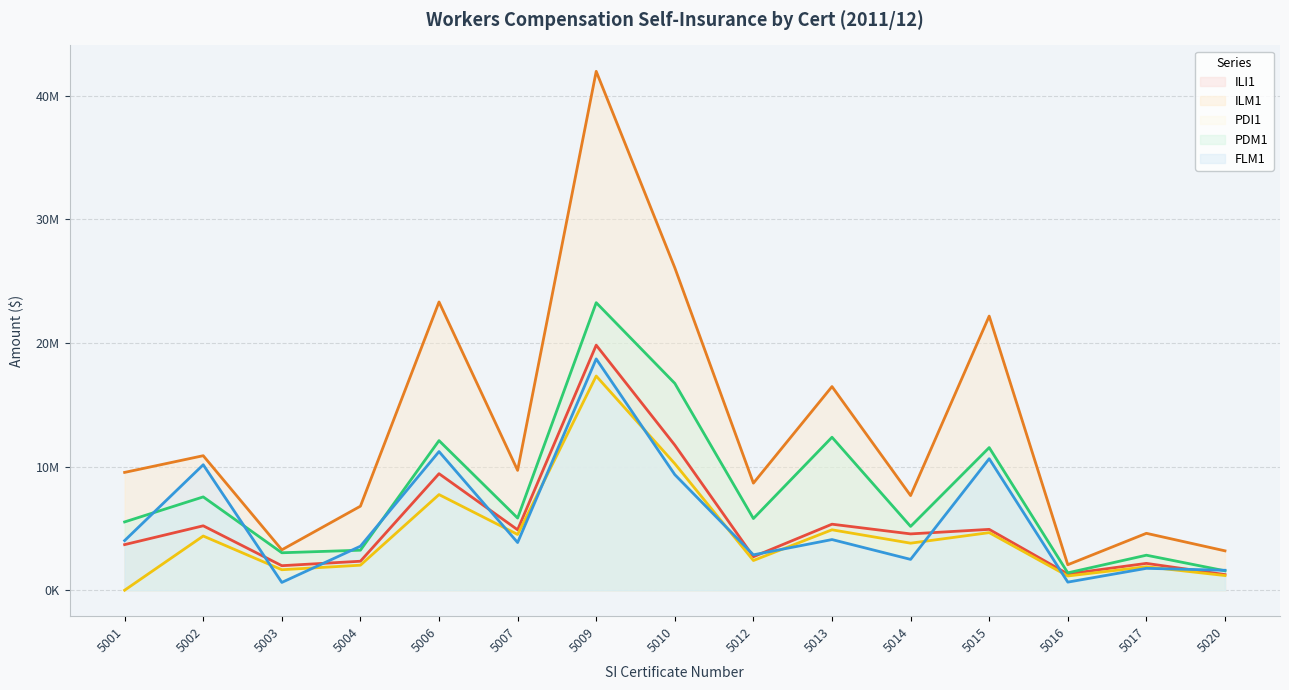

True or false: PDM1 and PDI1 cross at least once.

False